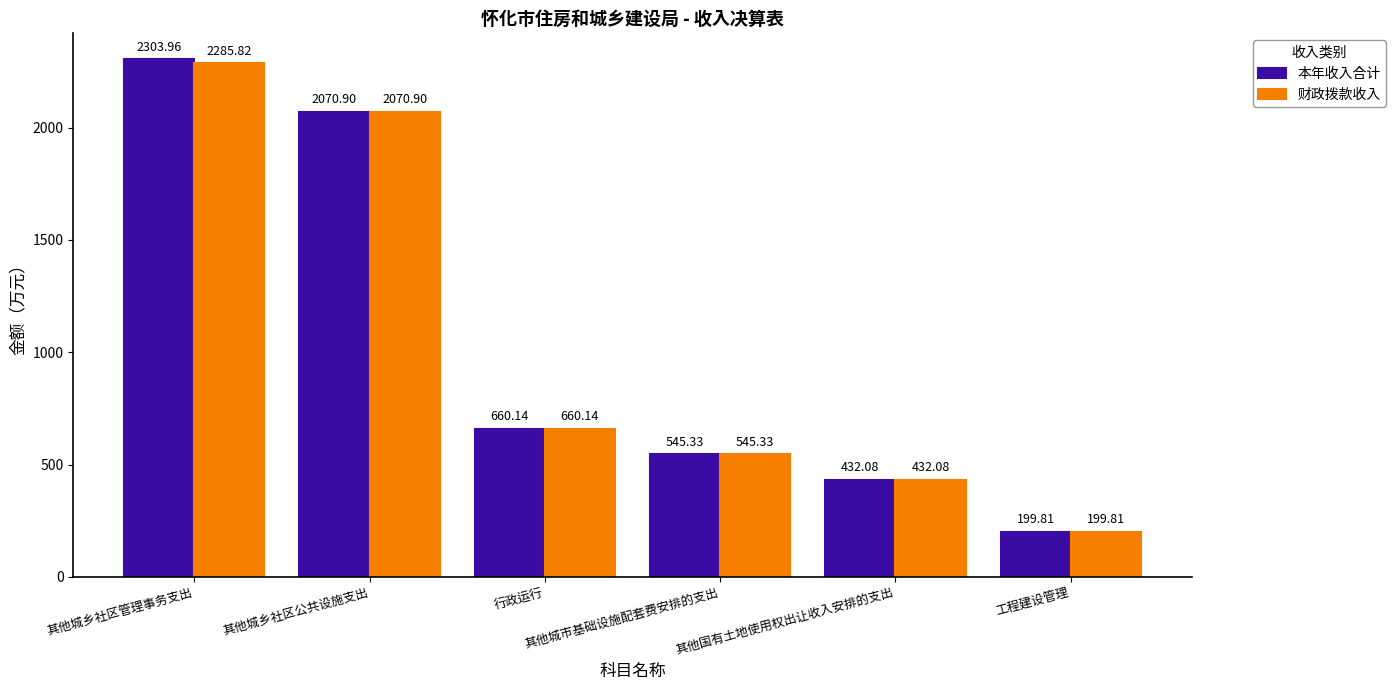

Does the chart contain any negative values?

No